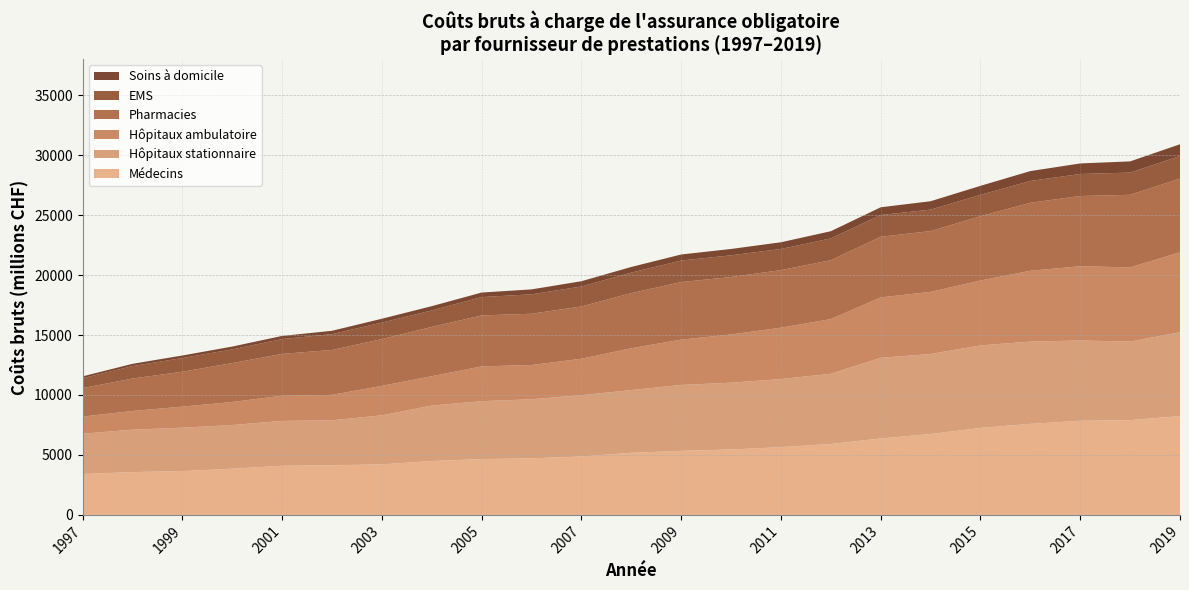

Reading left to right, what are all the values shown in this chart?

Médecins: 3411.0	3567.7	3654.6	3850.7	4096.5	4138.5	4212.2	4491.9	4652.7	4720.0	4869.8	5177.8	5340.7	5454.8	5651.3	5912.2	6371.2	6744.2	7251.8	7590.2	7849.3	7902.7	8238.8
Hôpitaux stationnaire: 3359.9	3540.1	3615.4	3643.4	3740.8	3751.3	4089.9	4624.5	4830.7	4923.7	5114.2	5231.3	5497.0	5569.2	5674.3	5856.4	6730.9	6673.1	6882.4	6860.7	6694.6	6550.3	6997.1
Hôpitaux ambulatoire: 1427.0	1554.3	1756.2	1921.1	2097.2	2117.0	2455.9	2450.4	2897.6	2855.9	3035.4	3487.6	3775.0	4021.9	4283.9	4558.4	5035.9	5177.8	5407.7	5904.7	6189.6	6185.1	6663.1
Pharmacies: 2372.8	2707.3	2913.8	3243.1	3491.6	3745.3	3900.0	4109.5	4252.3	4274.8	4361.6	4594.6	4802.0	4788.5	4804.2	4909.4	5051.1	5069.2	5363.0	5671.3	5854.5	6052.8	6144.4
EMS: 823.0	1036.6	1138.3	1143.0	1235.3	1317.7	1376.6	1372.9	1528.7	1618.6	1663.5	1710.8	1794.1	1809.2	1761.1	1816.0	1817.5	1789.6	1780.4	1818.1	1836.9	1851.1	1876.0
Soins à domicile: 155.7	191.0	213.0	233.7	262.9	281.6	322.0	355.2	378.8	410.8	440.4	472.2	504.5	530.4	558.3	601.7	643.8	700.1	752.0	824.2	880.9	934.3	985.8